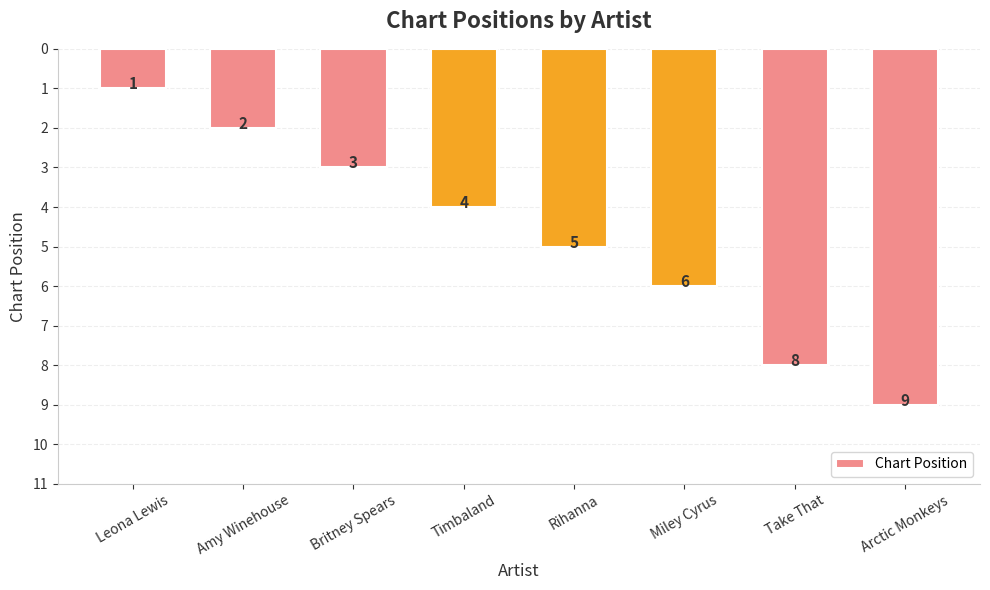

What is the difference between the values at Miley Cyrus and Arctic Monkeys?

3